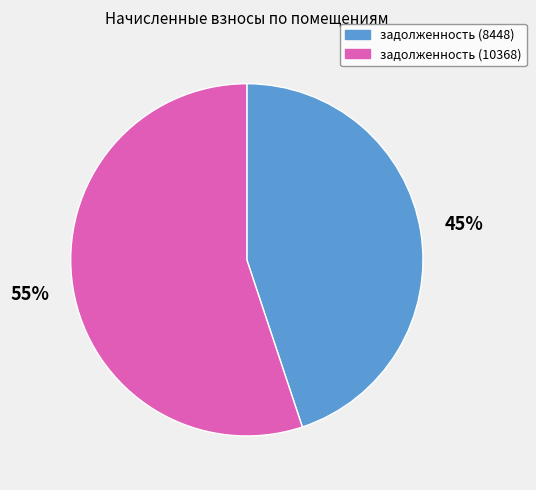

To the nearest percent, what is the difference between the largest and smallest slice percentages?

10%